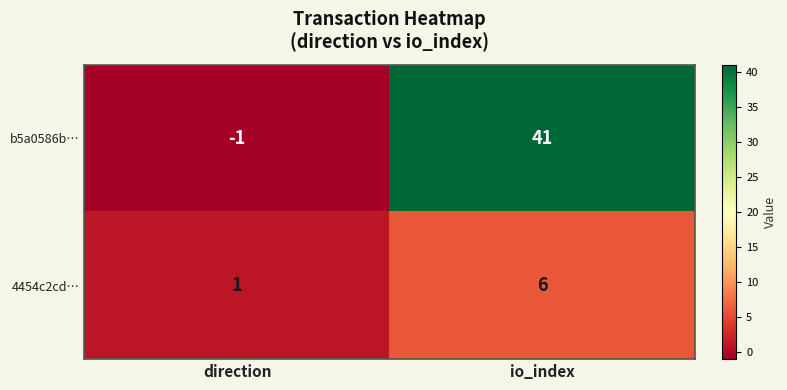

Reading left to right, transcribe all the data shown in this chart.

b5a0586b…: direction=-1	io_index=41
4454c2cd…: direction=1	io_index=6